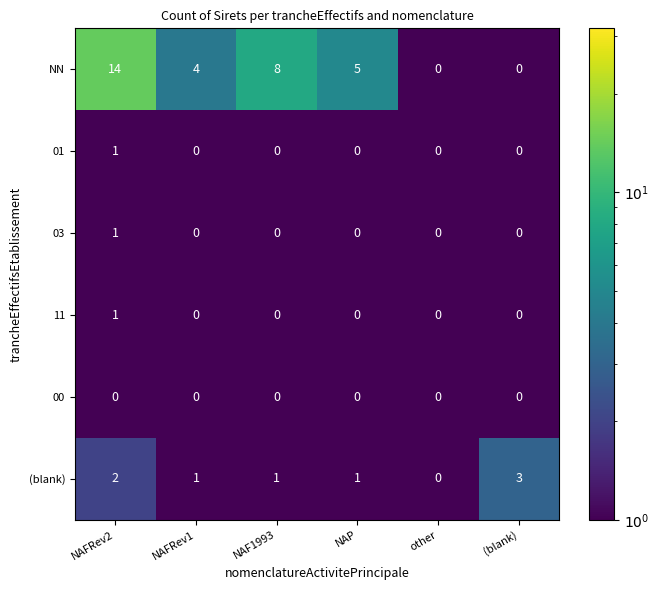

How many NN values are between 0 and 8?

5